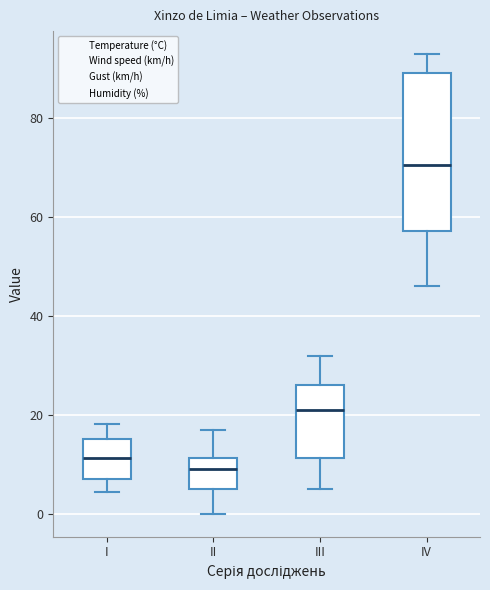

Comparing the boxes themselves (not the whiskers), which one is the tallest?

IV